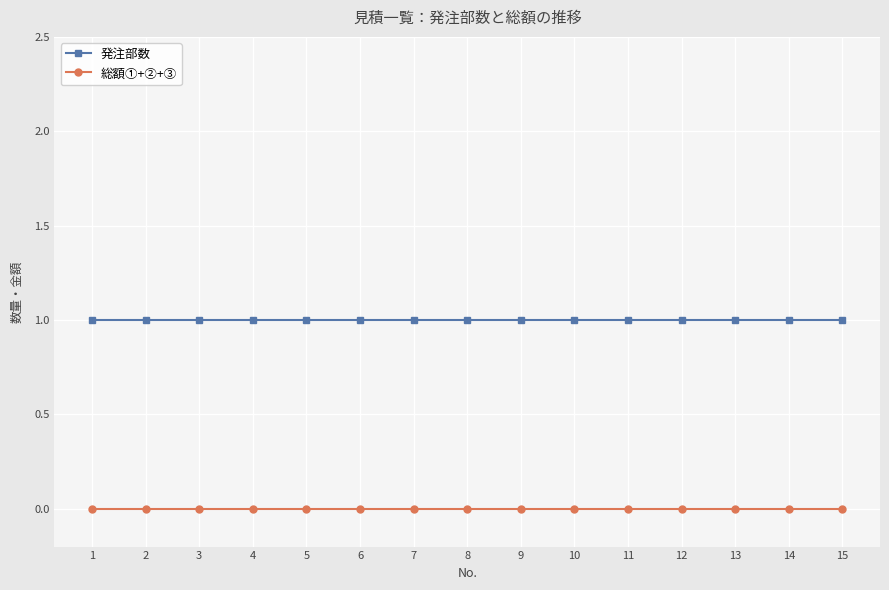

The 総額①+②+③ series shows 0 at 1. True or false?

True